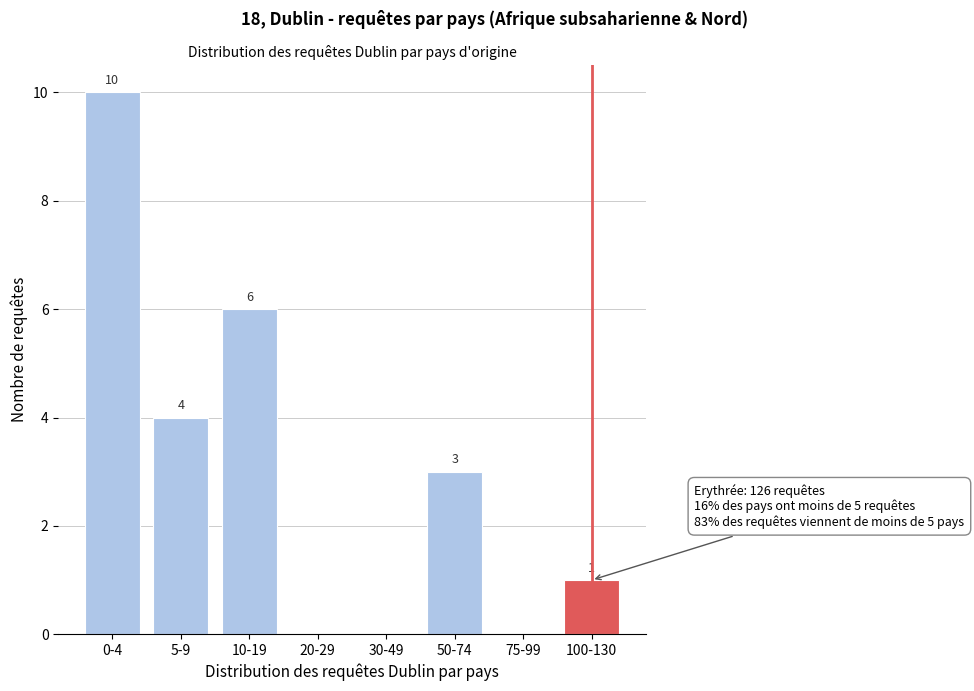

Reading right to left, what are all the values shown in this chart?

100-130=1	75-99=0	50-74=3	30-49=0	20-29=0	10-19=6	5-9=4	0-4=10